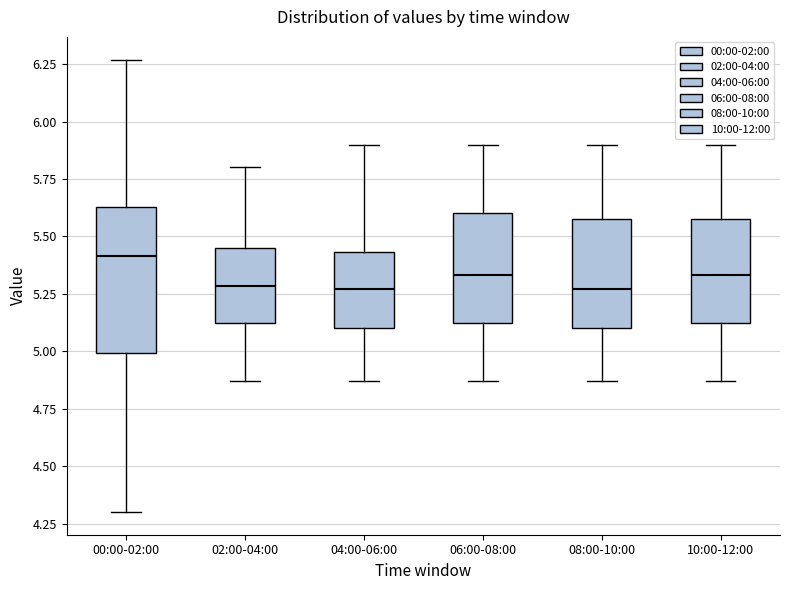

Reading left to right, read every box against the y-axis: the position of its median line, the range the box covers, and the ends of its whiskers. The values are not printed on the chart, so give them approximately, as read against the axis.

00:00-02:00: median 5.40, box 5.00 to 5.65, whiskers 4.30 to 6.25
02:00-04:00: median 5.30, box 5.10 to 5.45, whiskers 4.85 to 5.80
04:00-06:00: median 5.25, box 5.10 to 5.45, whiskers 4.85 to 5.90
06:00-08:00: median 5.35, box 5.10 to 5.60, whiskers 4.85 to 5.90
08:00-10:00: median 5.25, box 5.10 to 5.60, whiskers 4.85 to 5.90
10:00-12:00: median 5.35, box 5.10 to 5.60, whiskers 4.85 to 5.90